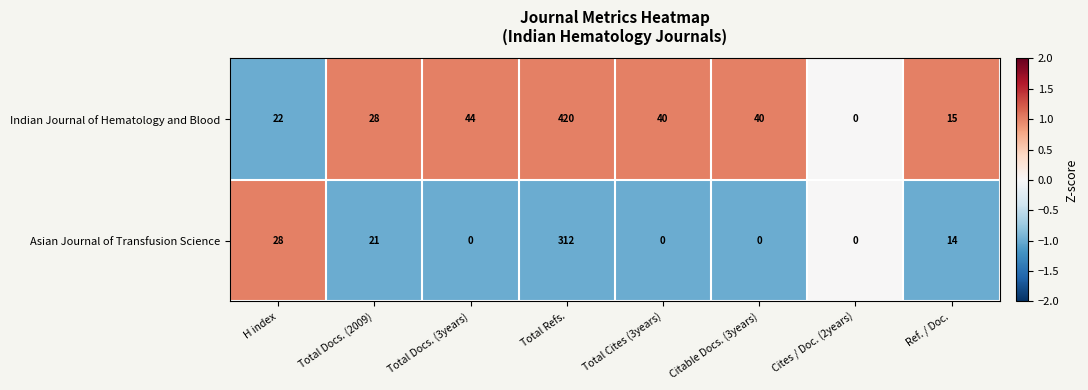

Which category has the highest value across all series?

Total Refs.